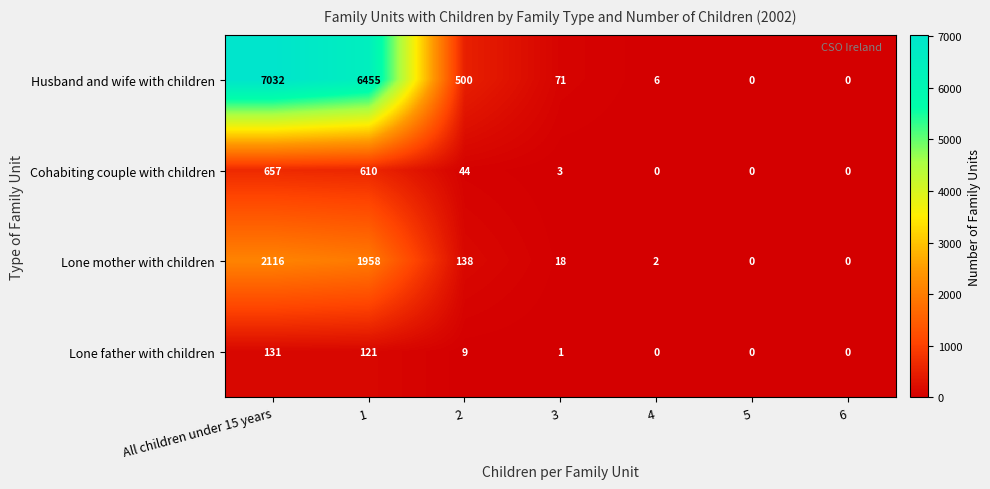

How many values in Lone mother with children are above zero?

5